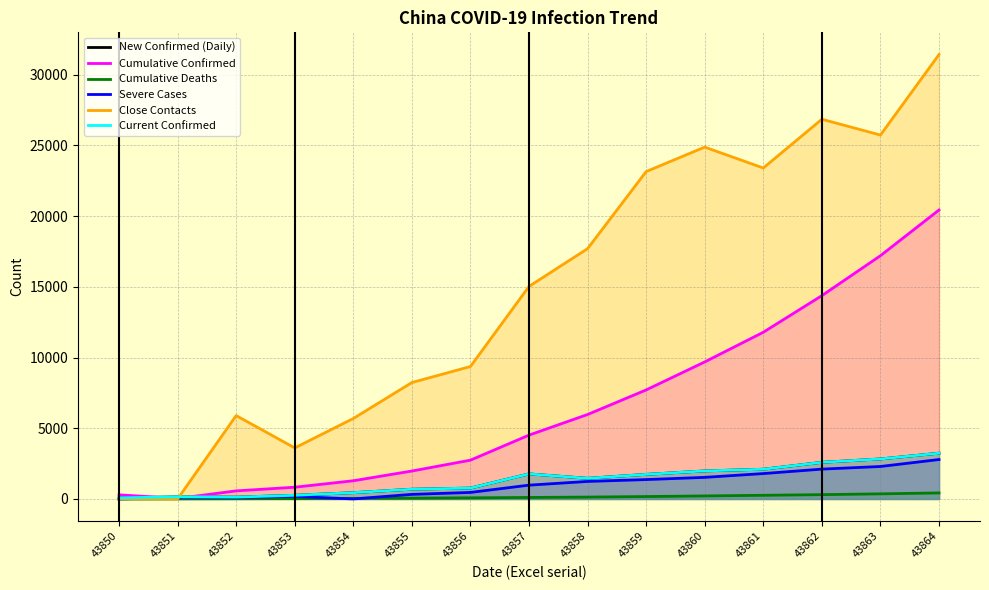

Where is New Confirmed (Daily) nearest to the value 1656?

43859